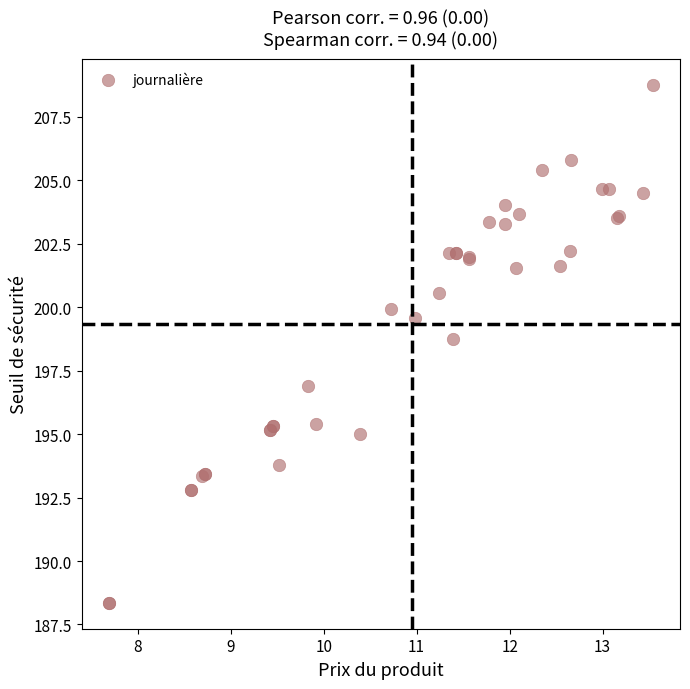

What Y value in the scatter plot is closest to 198?

198.8